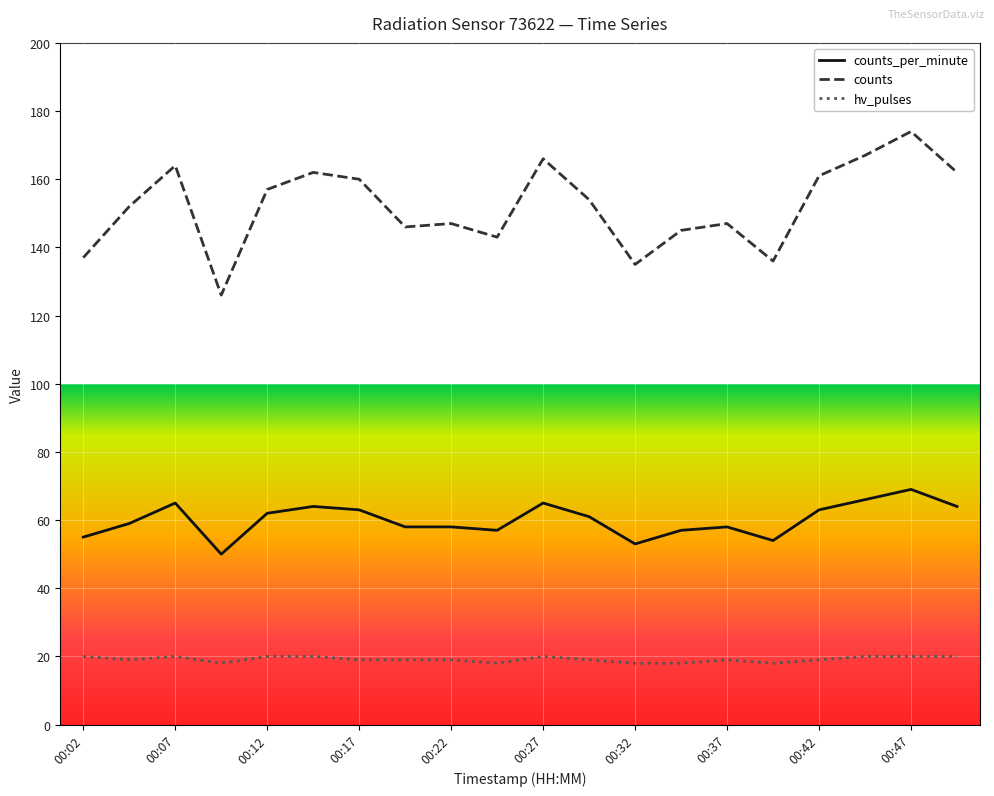

Rank the series by their maximum value, from highest to lowest.

counts, counts_per_minute, hv_pulses